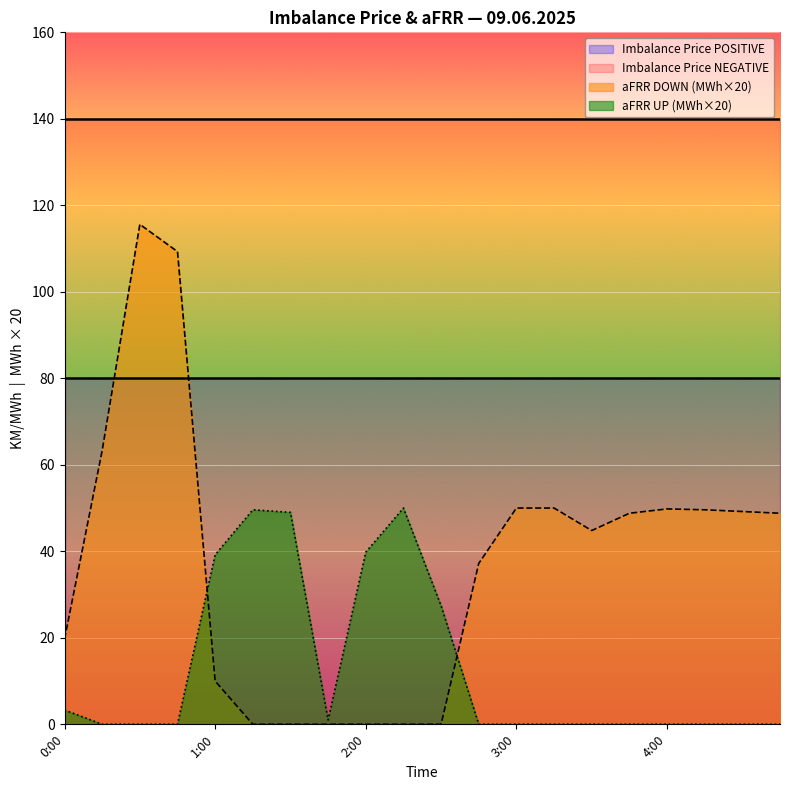

Rank the categories by aFRR UP value from highest to lowest.

2:15, 1:15, 1:30, 2:00, 1:00, 2:30, 0:00, 1:45, 0:15, 0:30, 0:45, 2:45, 3:00, 3:15, 3:30, 3:45, 4:00, 4:15, 4:30, 4:45